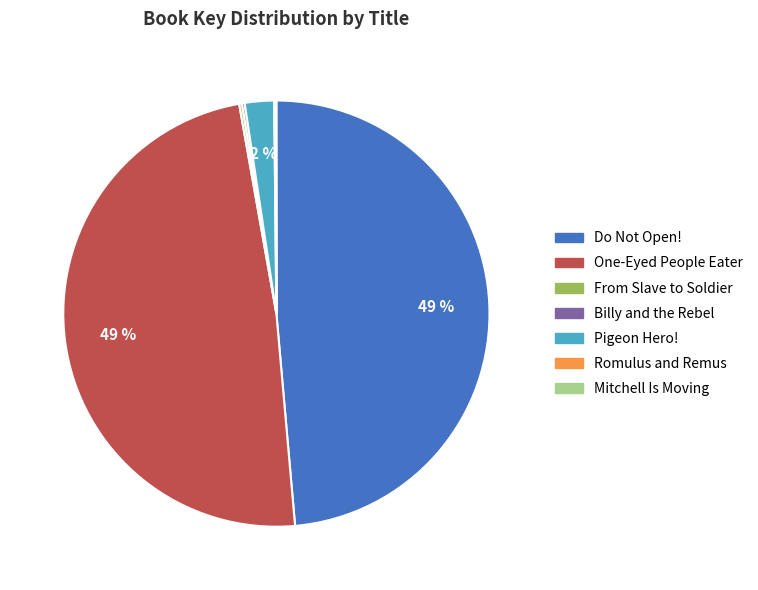

To the nearest percent, what is the difference between the largest and smallest slice percentages?

49%